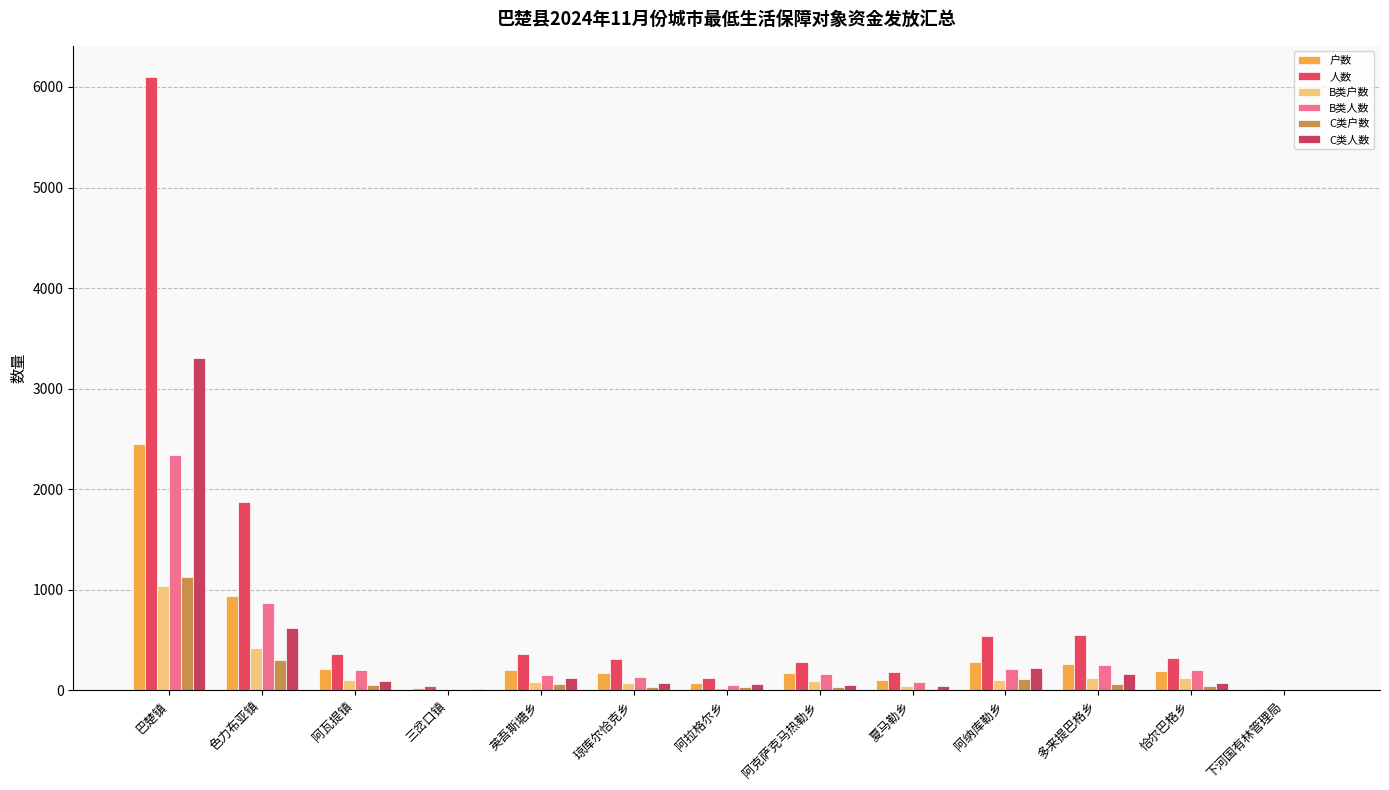

Are the bars grouped side by side (vs. stacked)?

Yes